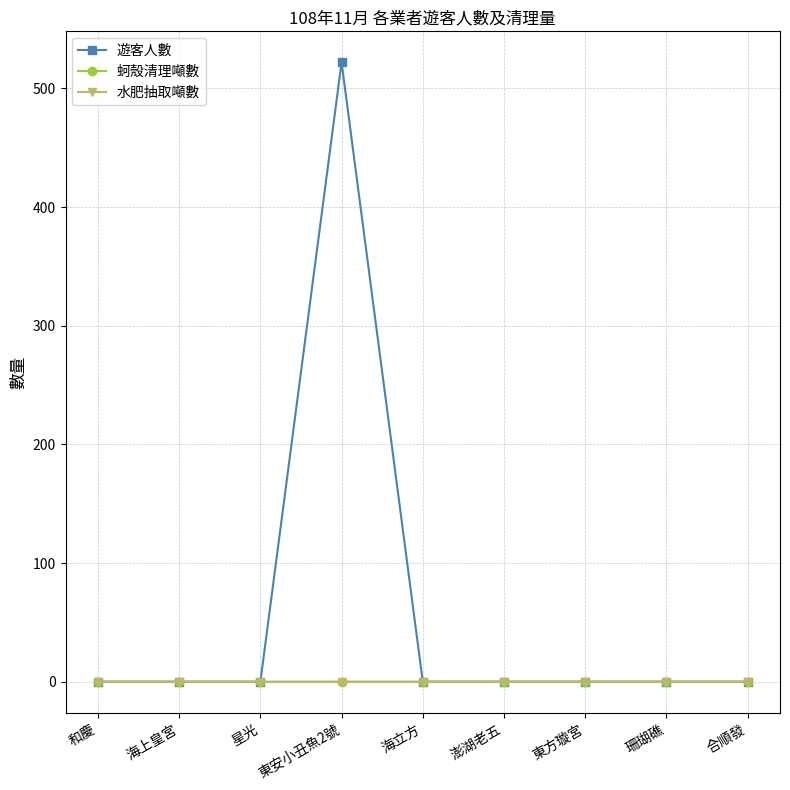

Which series has the widest spread of values?

遊客人數